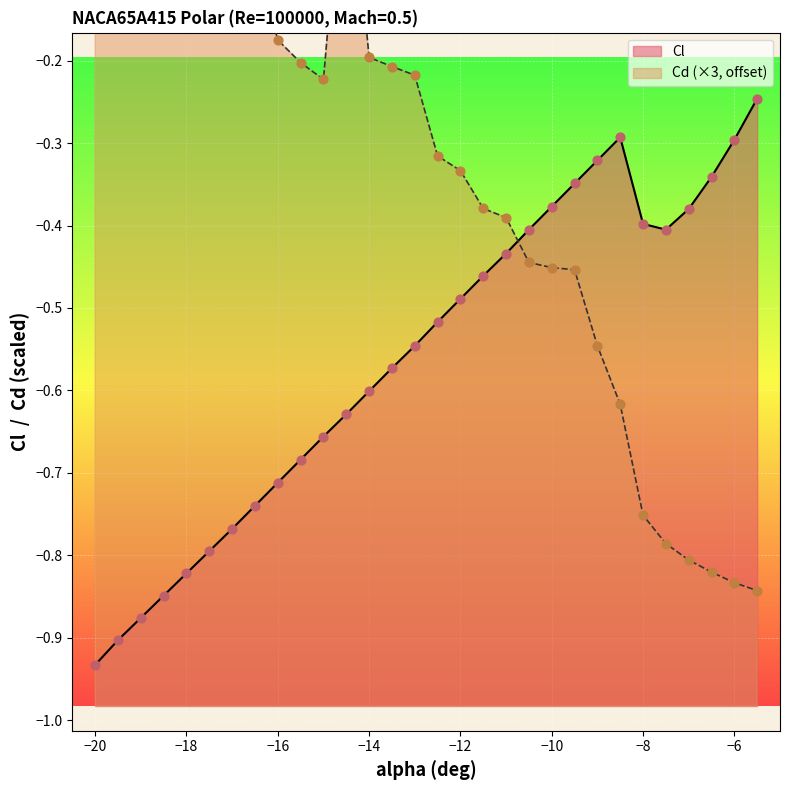

Which series has the largest Y range (max minus min)?

Cd